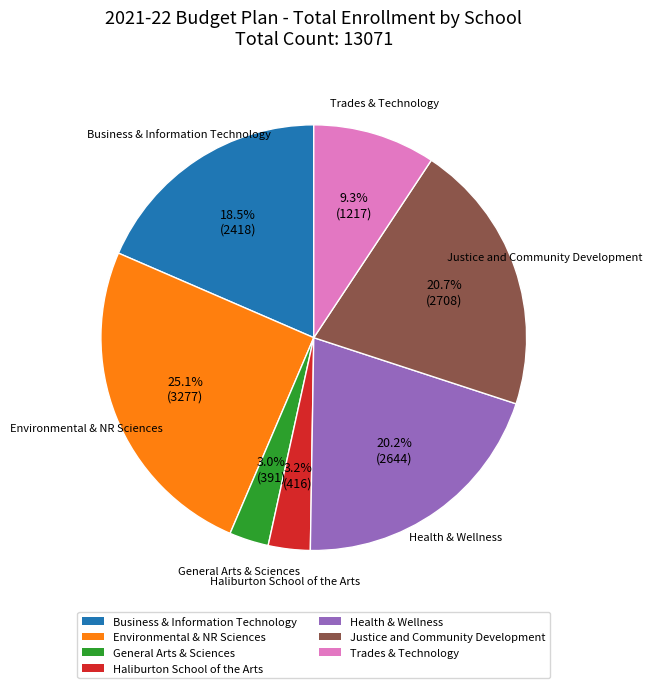

Count the number of slices in the pie.

7